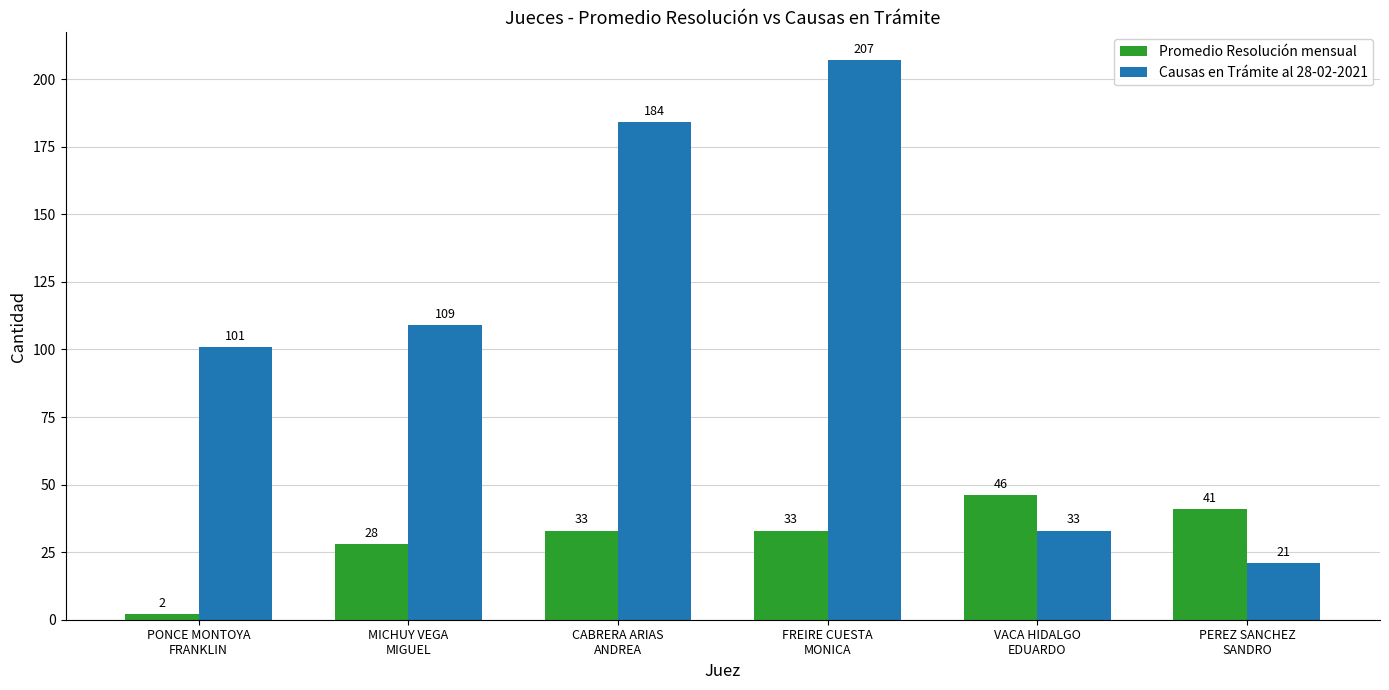

Is it true that Causas en Trámite al 28-02-2021 equals 21 at PEREZ SANCHEZ
SANDRO?

True